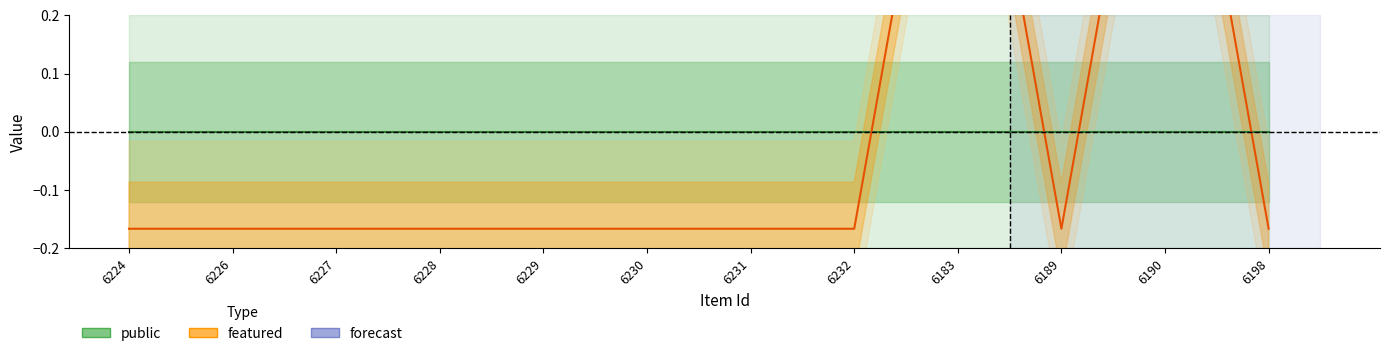

Count the number of values greater than 0.

2